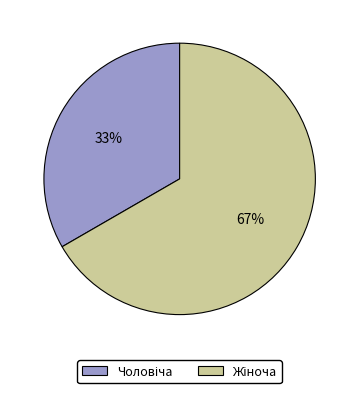

To the nearest percent, what is the average slice percentage?

50%